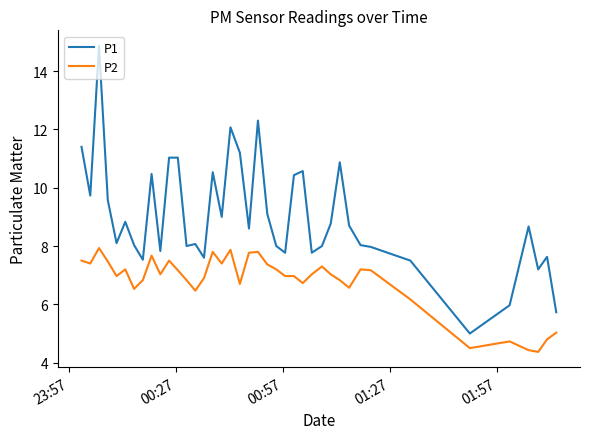

True or false: P2 and P1 intersect in this chart.

False